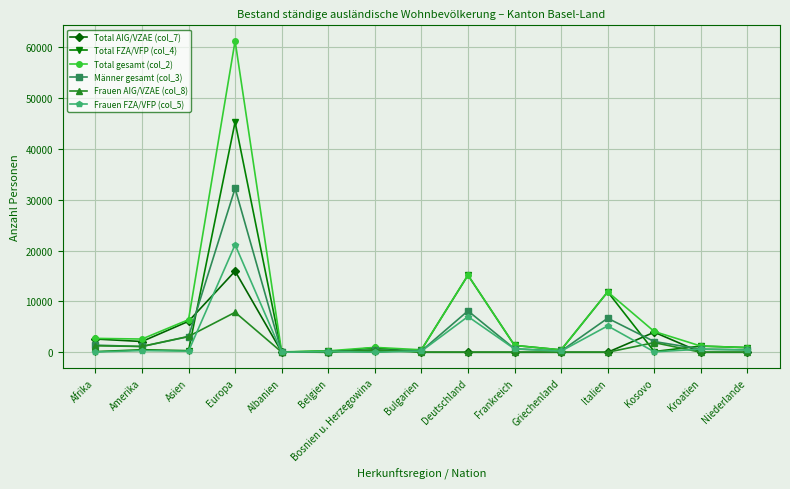

How many values in the Total FZA/VFP (col_4) series are below 479?

7